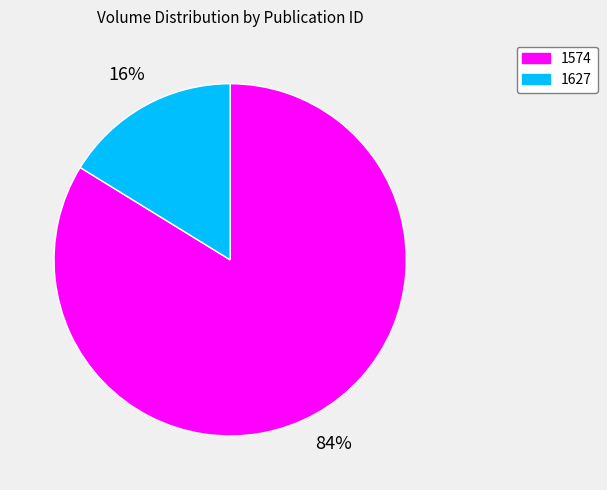

Count the number of slices in the pie.

2